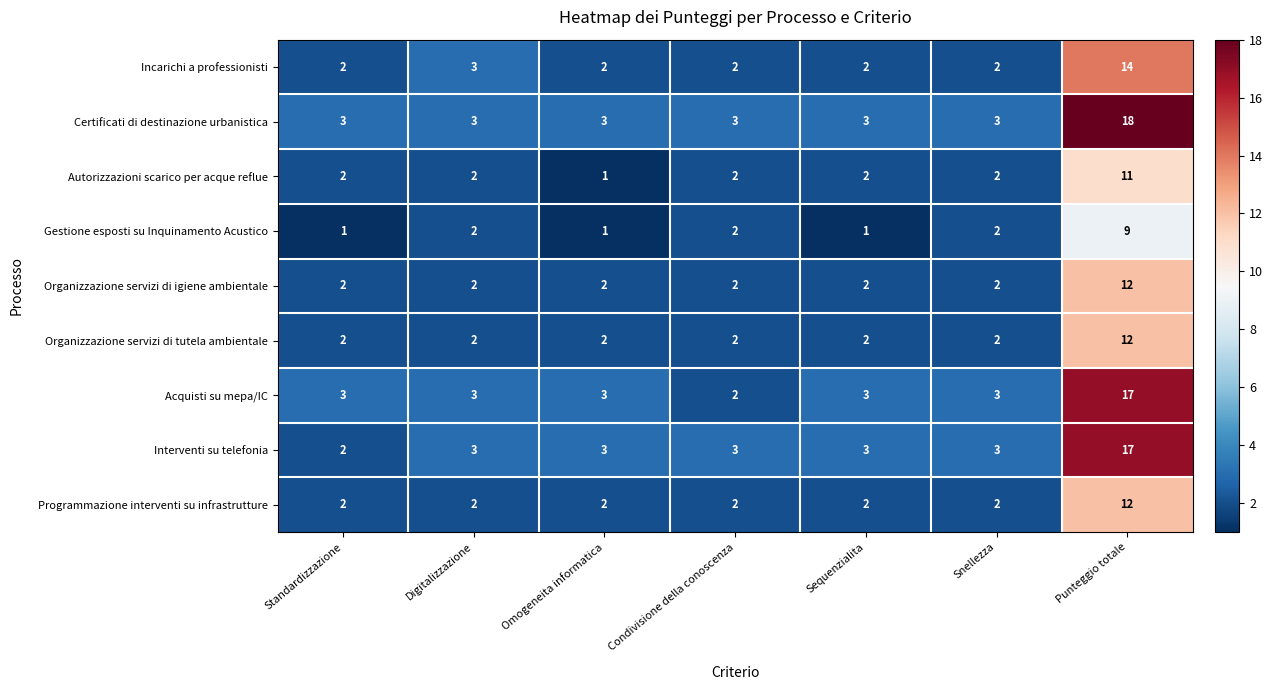

The value of Organizzazione servizi di tutela ambientale at Snellezza is 1. True or false?

False